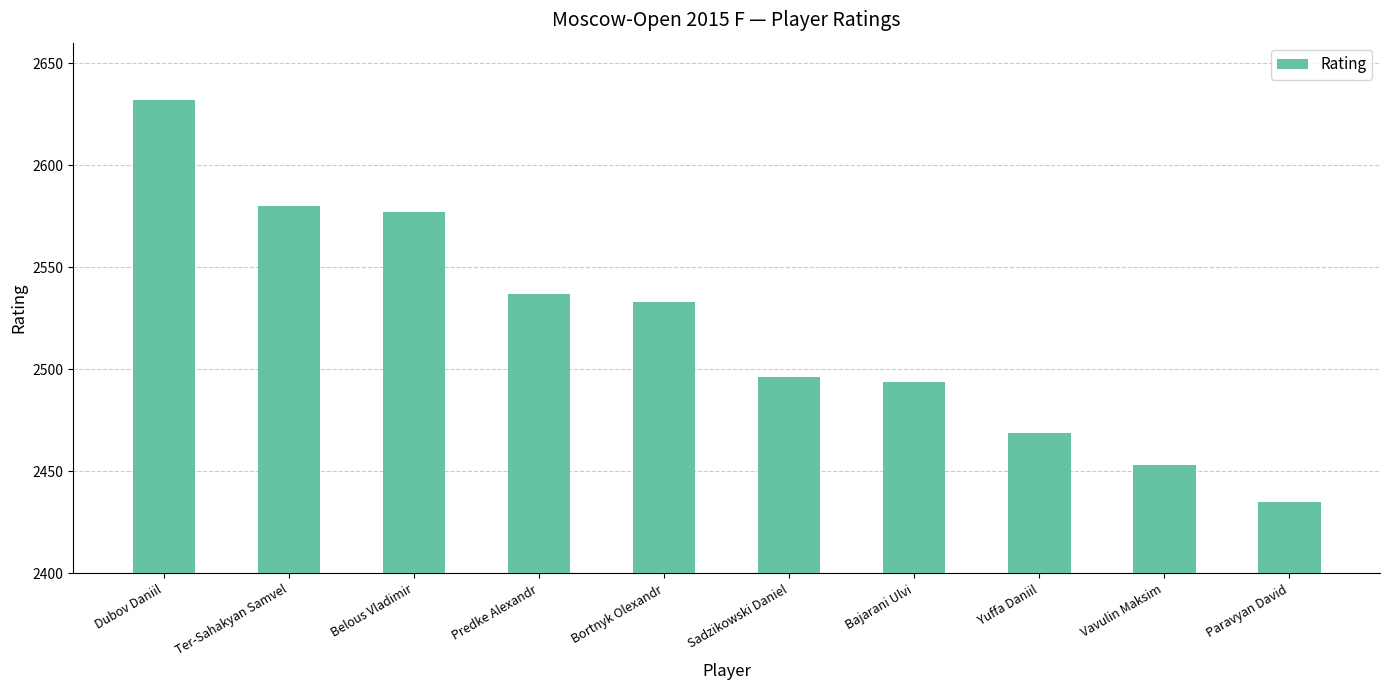

How many data points are less than 2533?

5